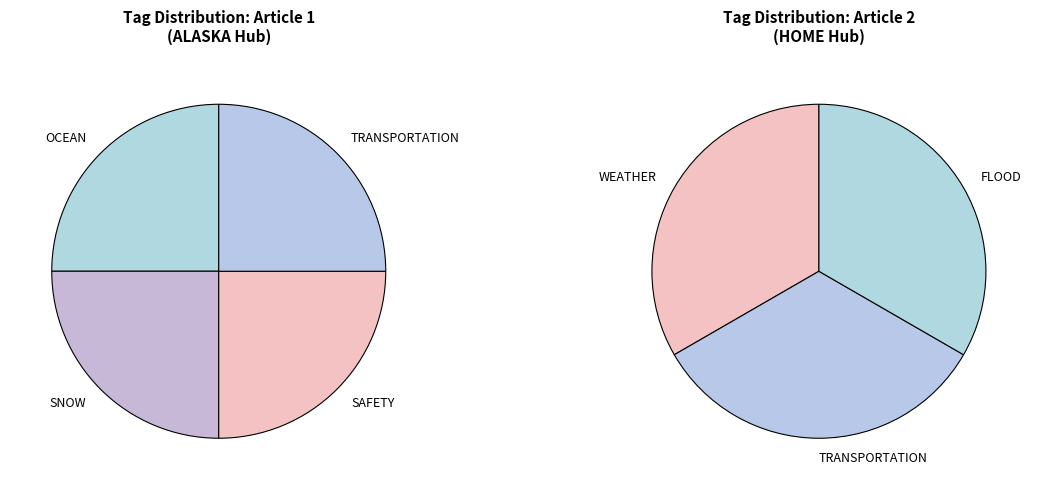

Which series has the widest spread of values?

WEATHER